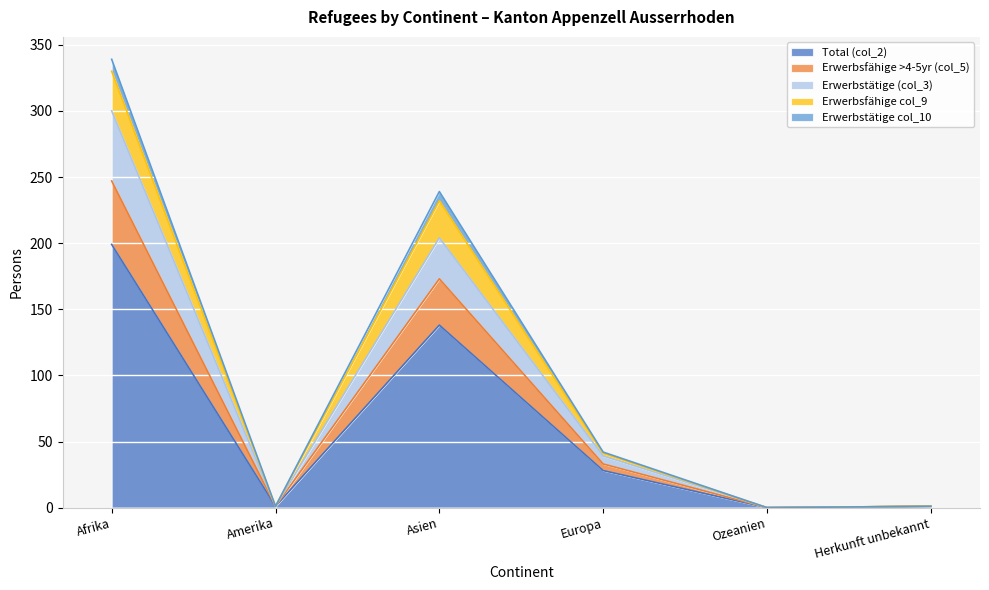

List the labels in order of Total (col_2) value, smallest first.

Ozeanien, Amerika, Herkunft unbekannt, Europa, Asien, Afrika